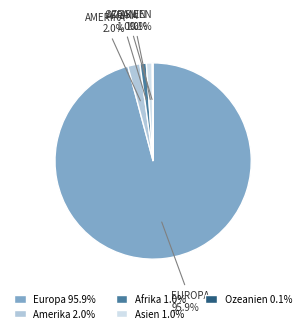

Which slice represents more than half of the pie?

Europa